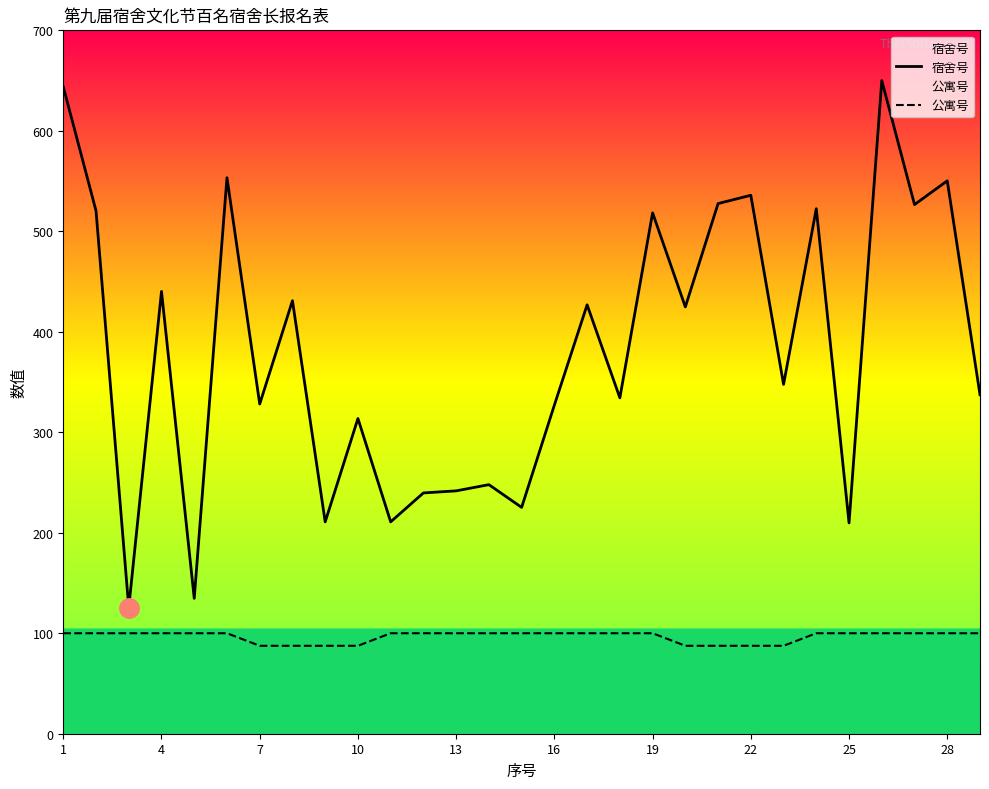

Where is the first local maximum for 宿舍号?

4